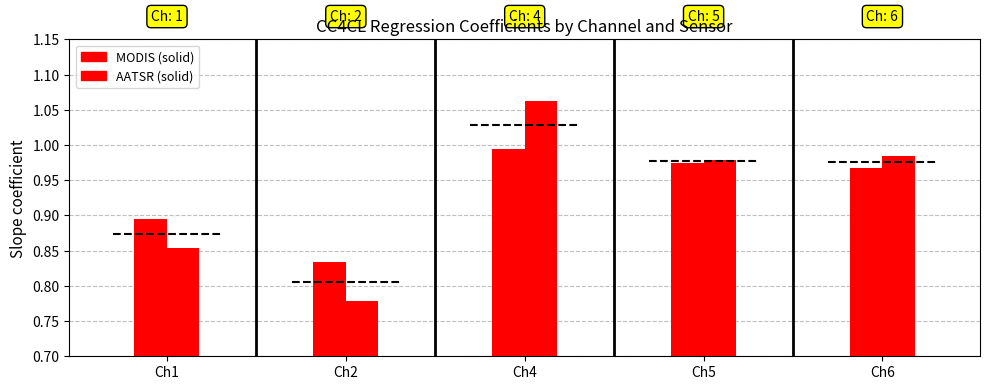

List the labels in order of AATSR value, largest first.

Ch4, Ch6, Ch5, Ch1, Ch2